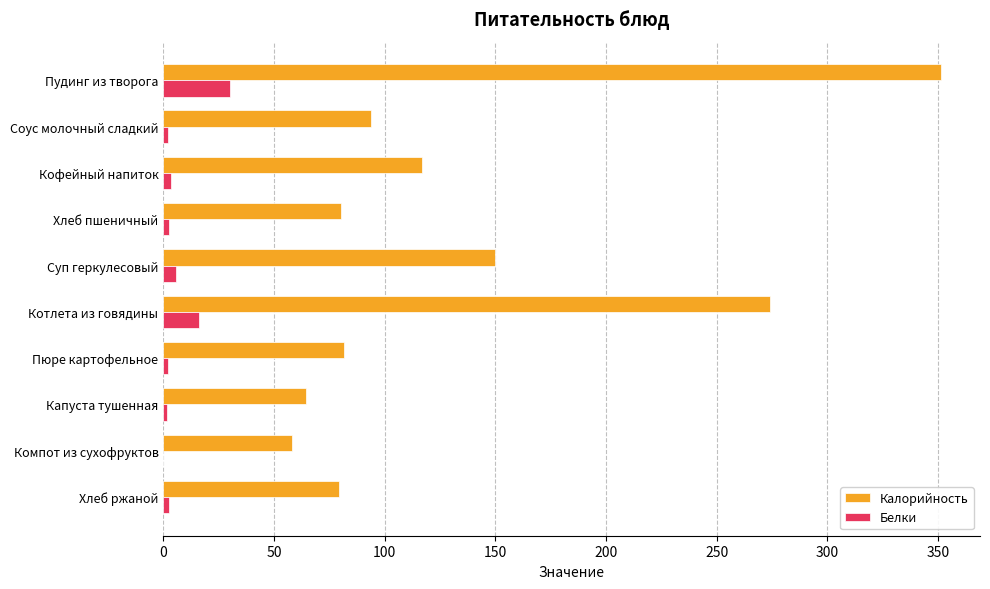

The Белки series shows 16.2 at Котлета из говядины. True or false?

True